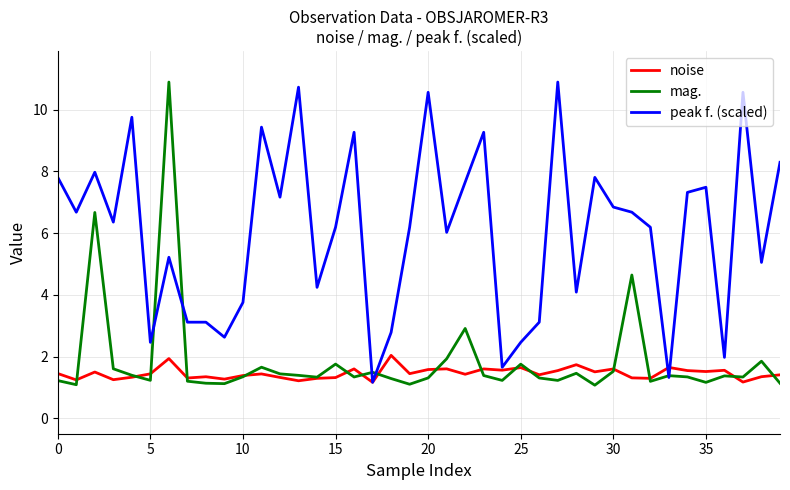

What is the maximum value for noise?

2.0